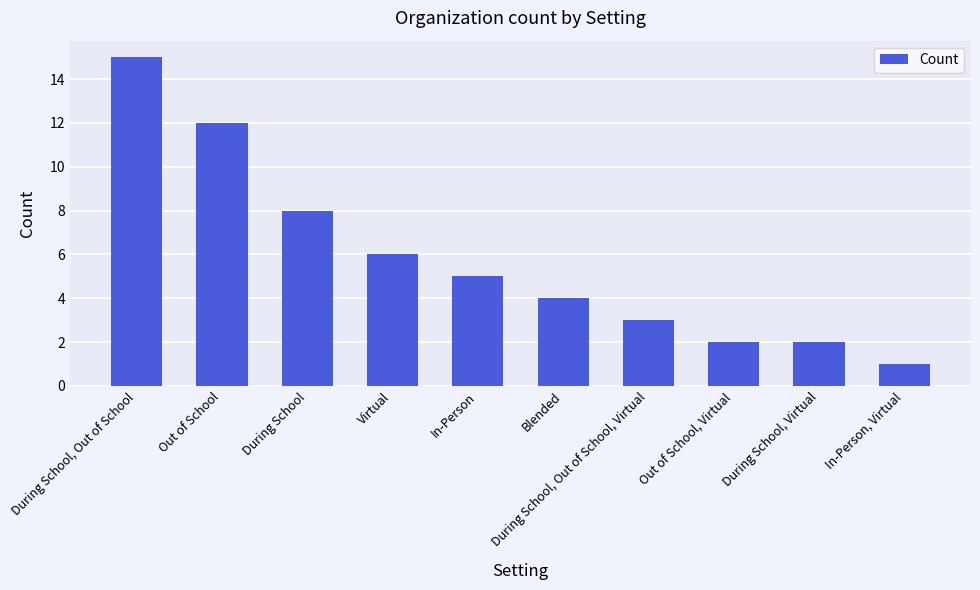

Which label corresponds to the smallest value in the chart?

In-Person, Virtual